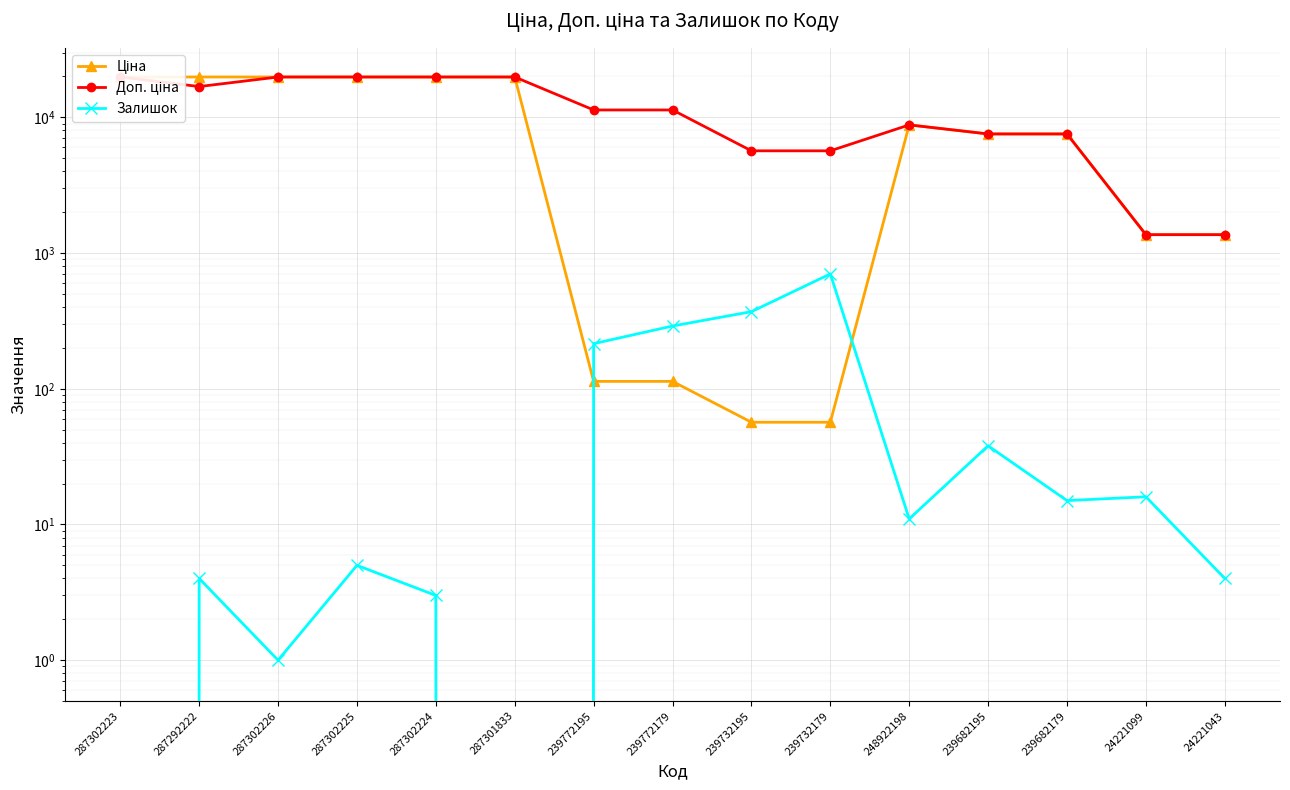

True or false: Ціна and Доп. ціна intersect in this chart.

False